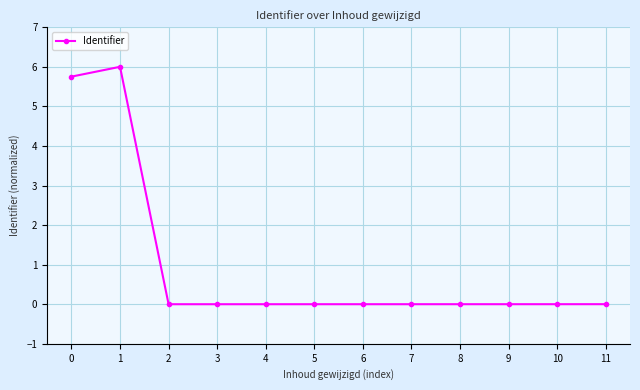

True or false: the data shows 0.0 at 4.

True